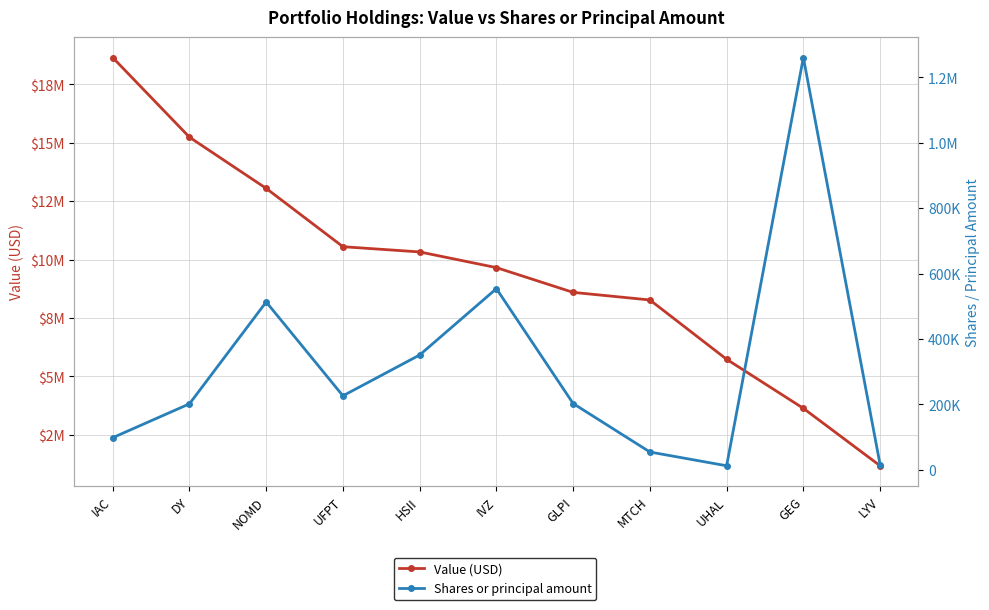

What is the maximum value for Shares or principal amount?

1260350